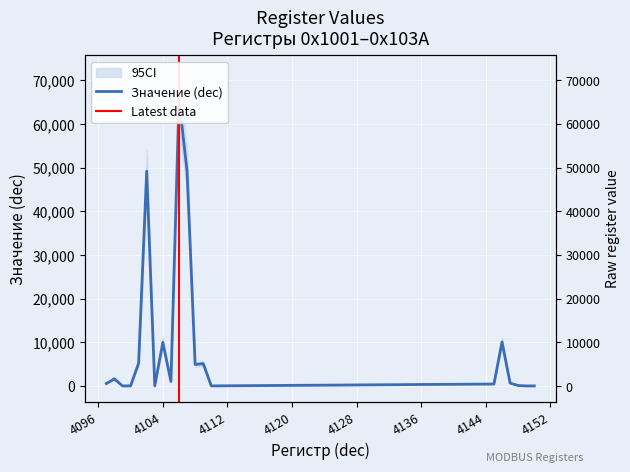

How many points are lower than both their immediate neighbors (excluding endpoints)?

4